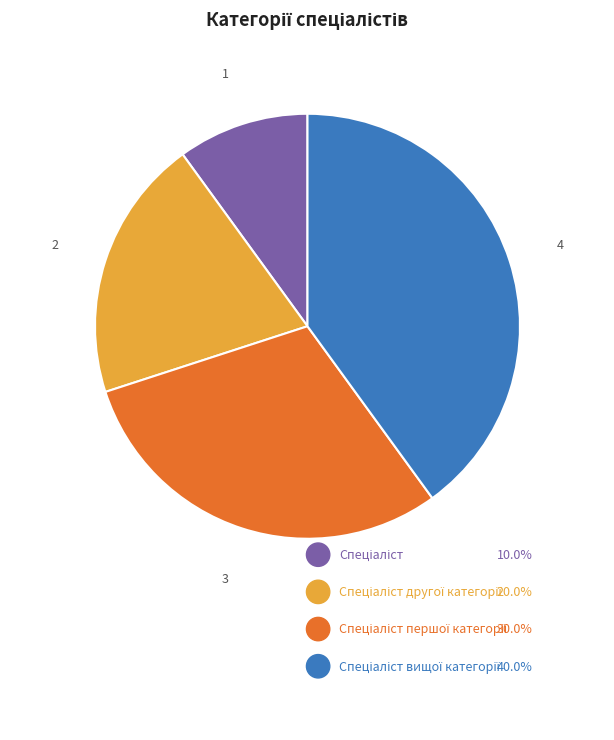

Is there a majority slice in this chart?

No